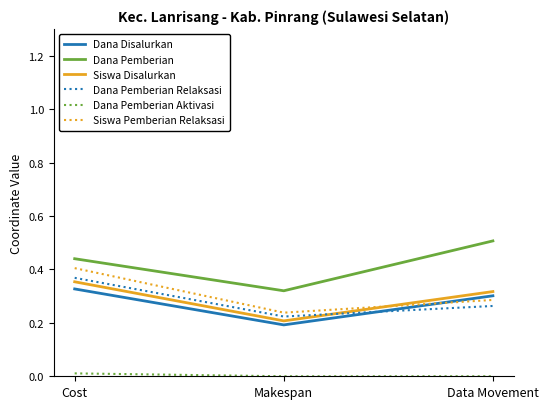

Between Cost and Makespan, which series saw the biggest shift?

Siswa Pemberian Relaksasi